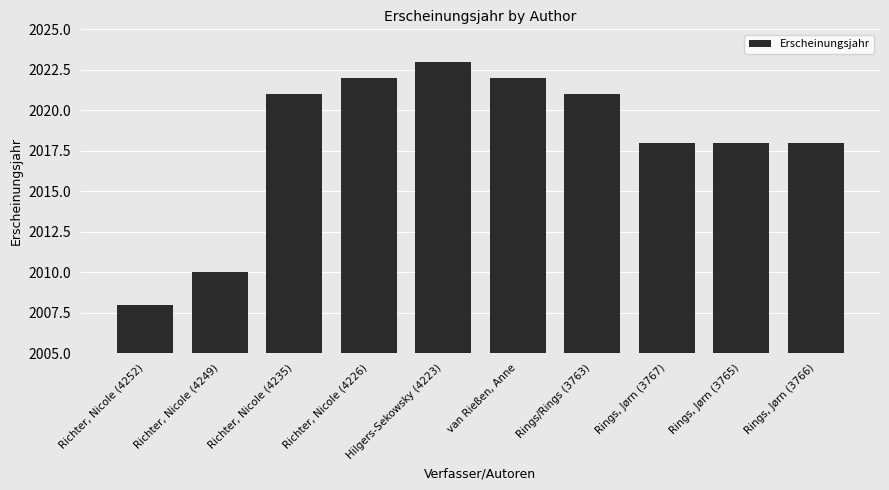

Count the number of categories in the chart.

10